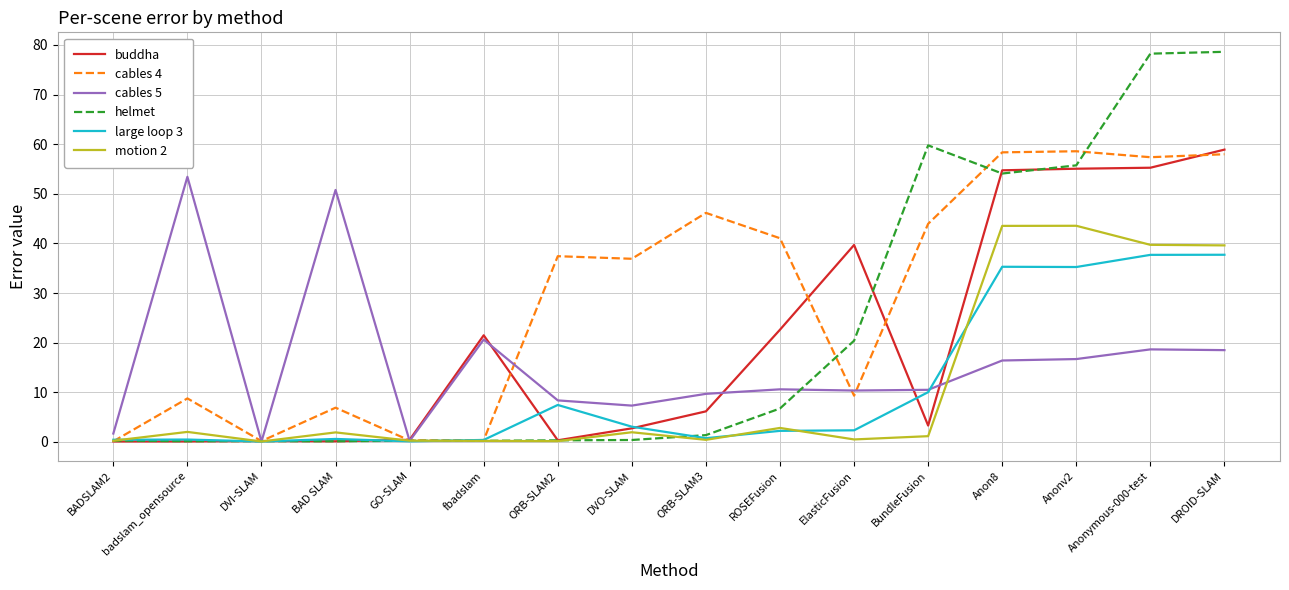

What is the greatest value displayed?

78.6